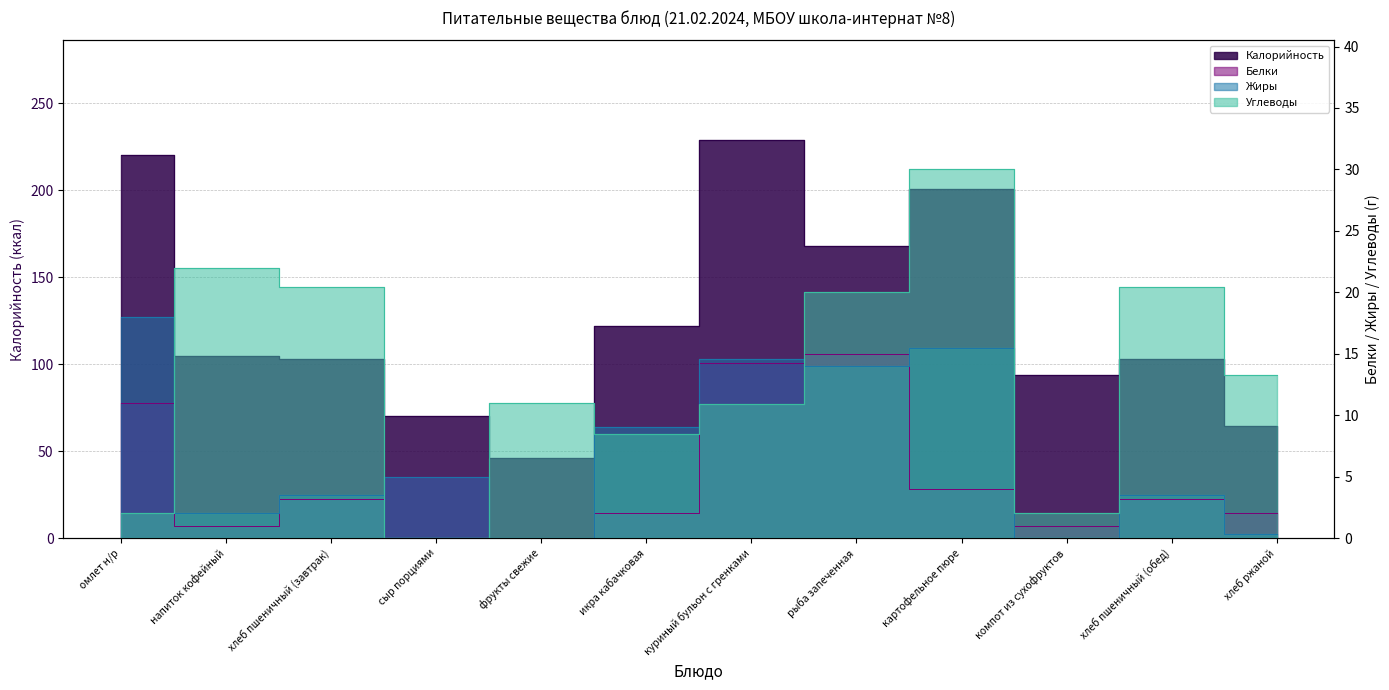

How many interior local valleys does the Калорийность series have?

3